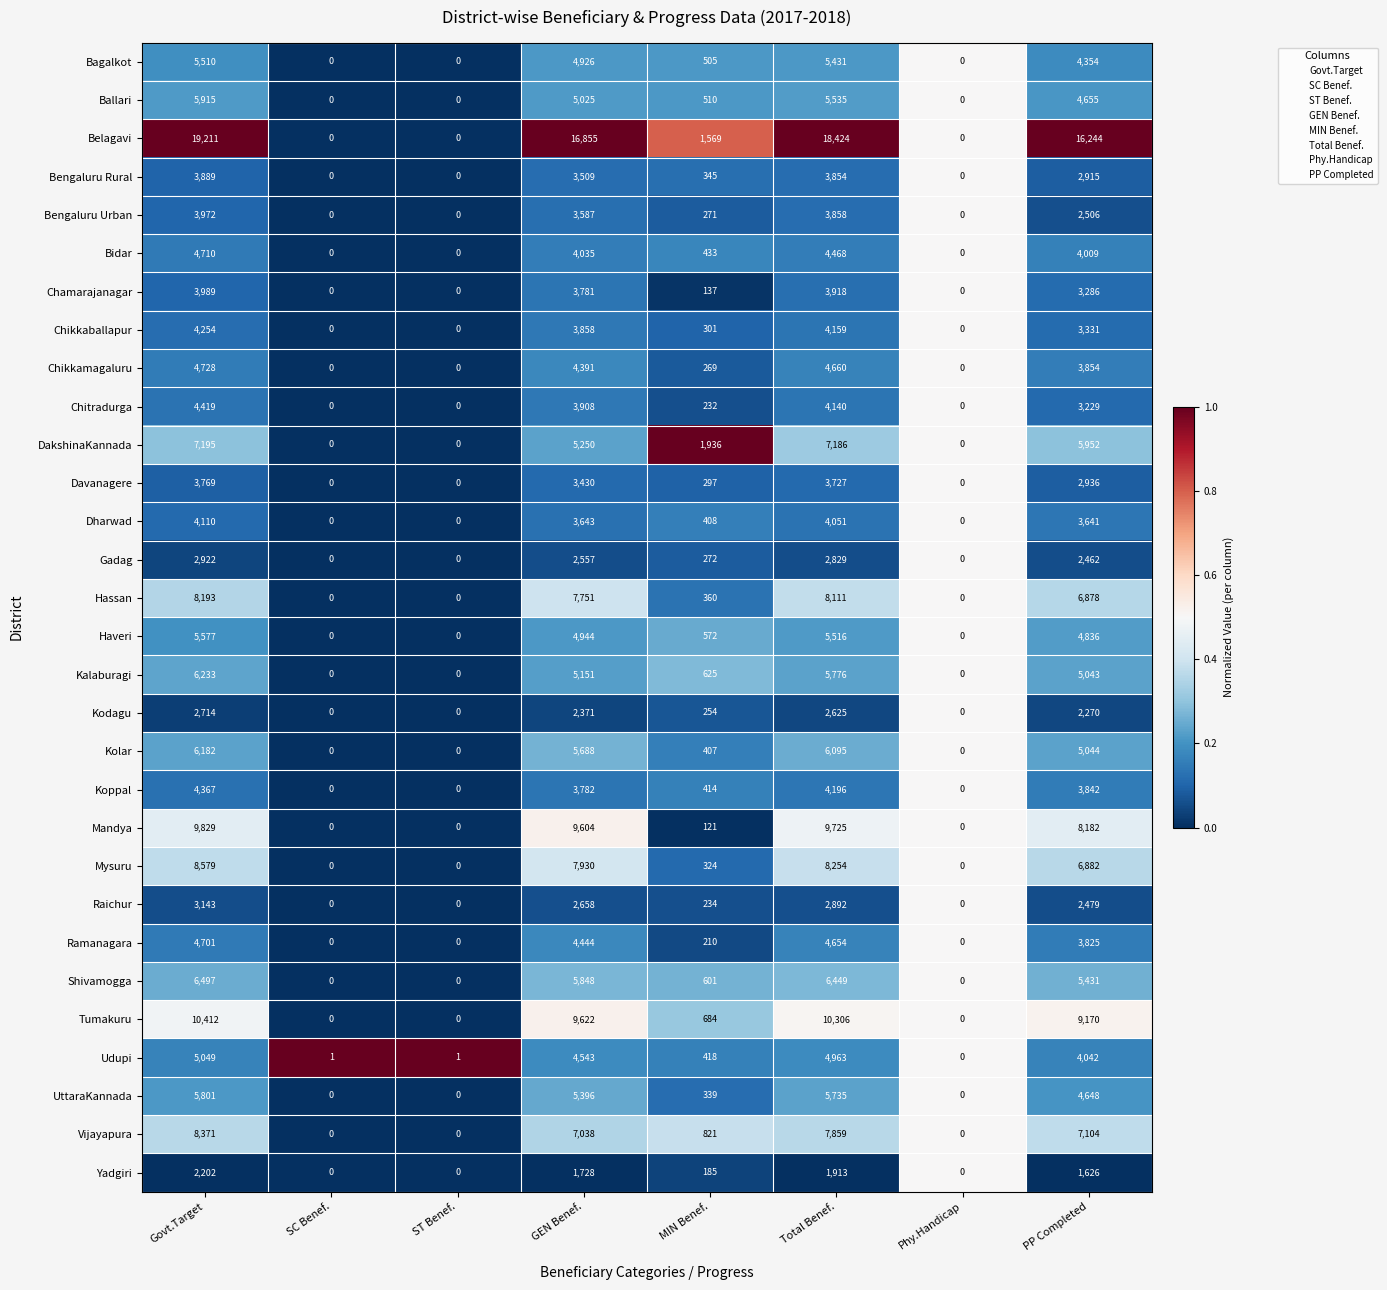

What is the total value across all series at ST Benef.?

1